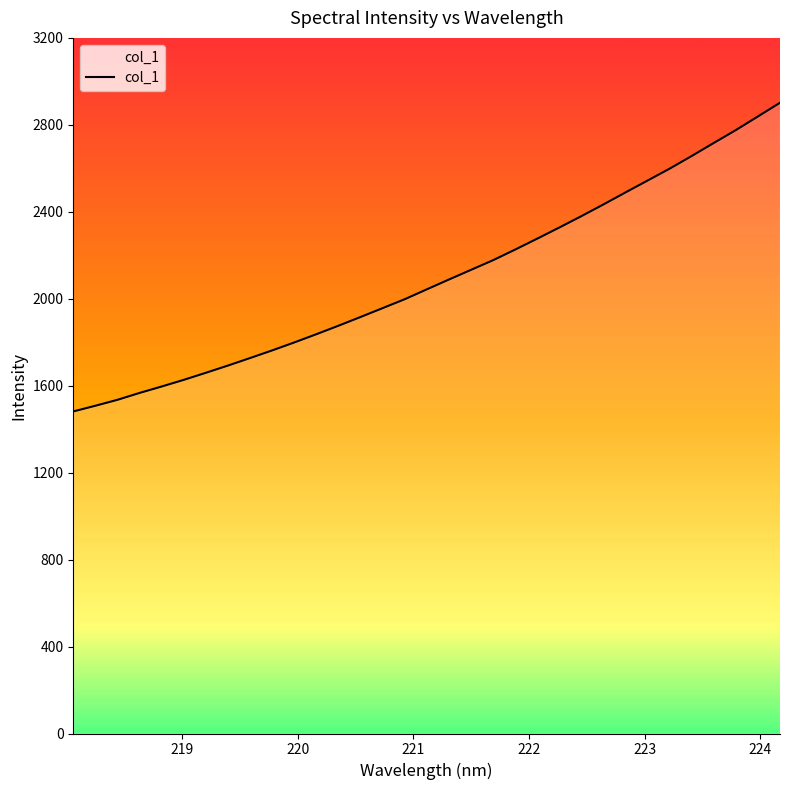

What is the greatest value displayed?

2901.5